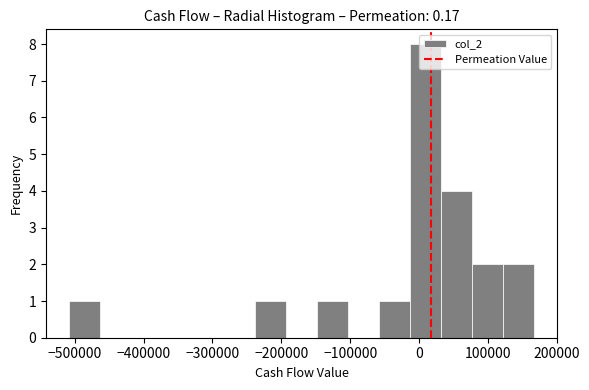

How tall is the bar that spans 30000 to 80000 on the x-axis? Neither the bar edges nor the heights are printed on the chart, so give them approximately, as read against the axes.

4